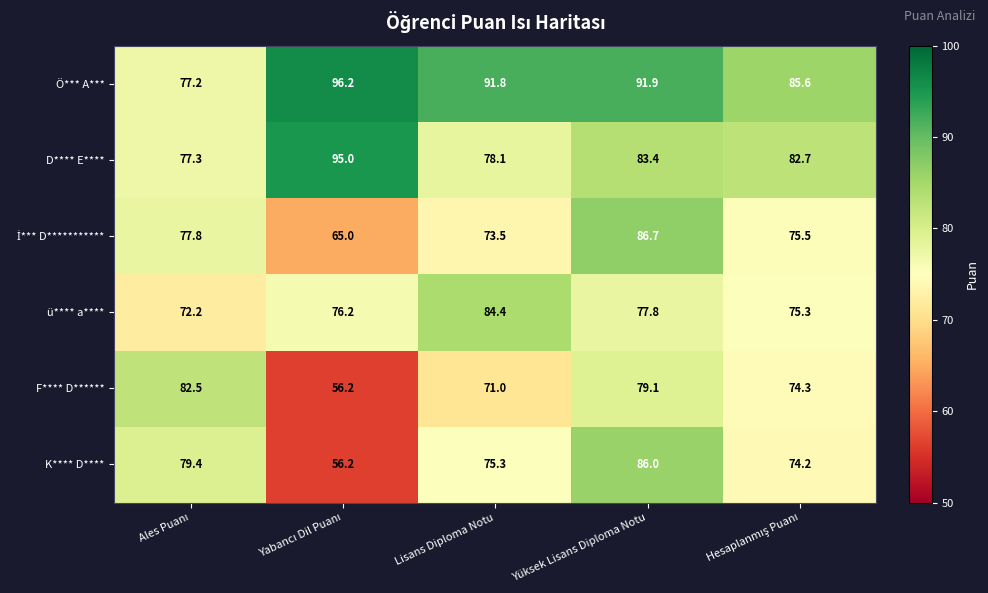

What is the lowest value of the Ö*** A*** series?

77.2